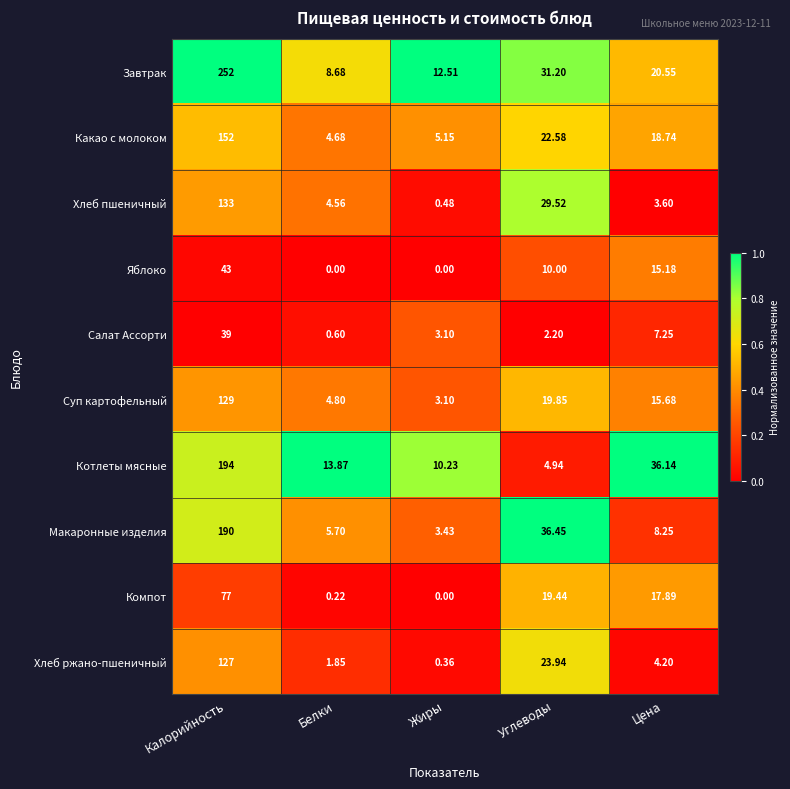

At which label does Яблоко reach its peak?

Калорийность